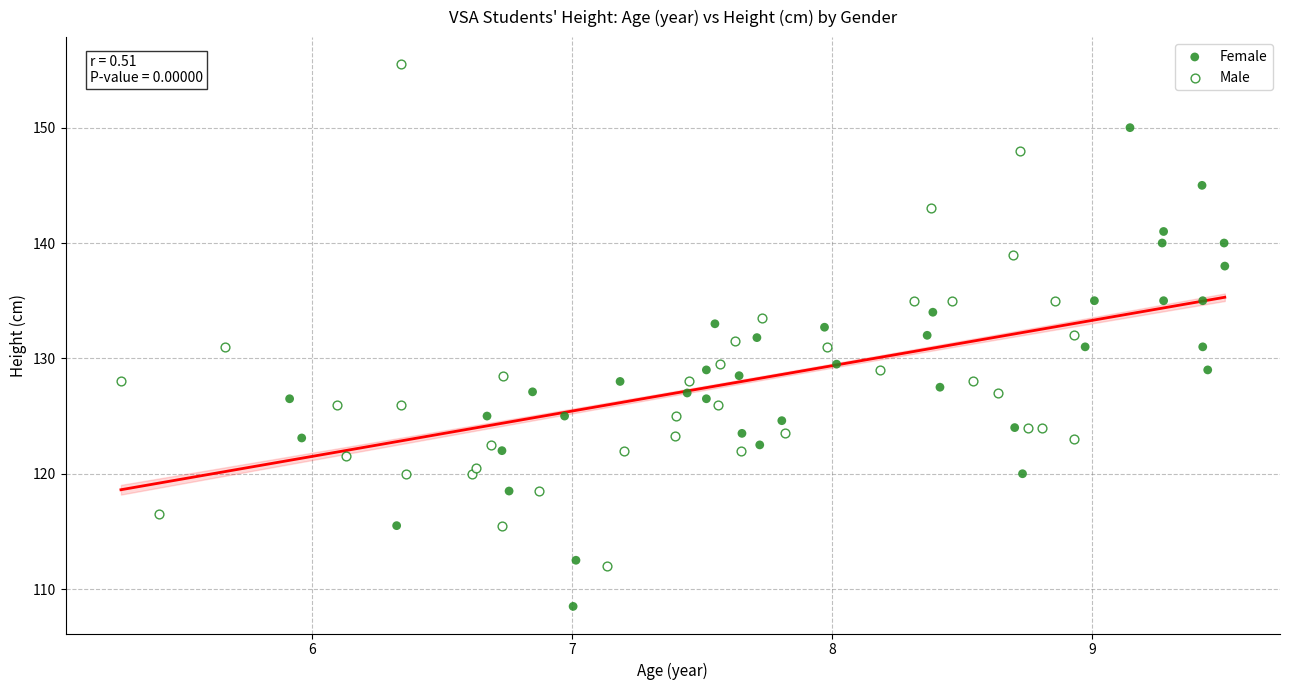

Which series reaches the maximum Y coordinate?

Male